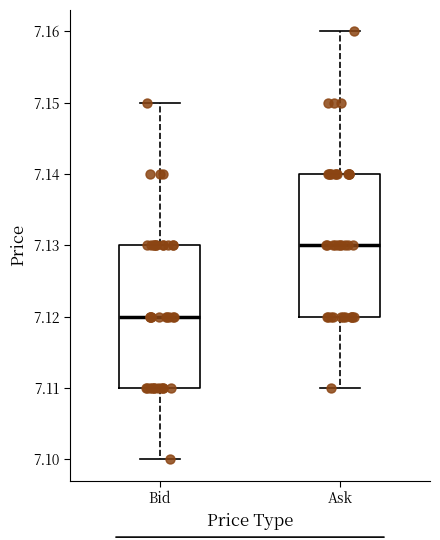

Reading left to right, transcribe this box plot: for each box, give where its median line is, the range the box spans, and where its two whiskers end, as read against the y-axis. The values are not printed on the chart, so give them approximately, as read against the axis.

Bid: median 7.12, box 7.11 to 7.13, whiskers 7.10 to 7.15
Ask: median 7.13, box 7.12 to 7.14, whiskers 7.11 to 7.16